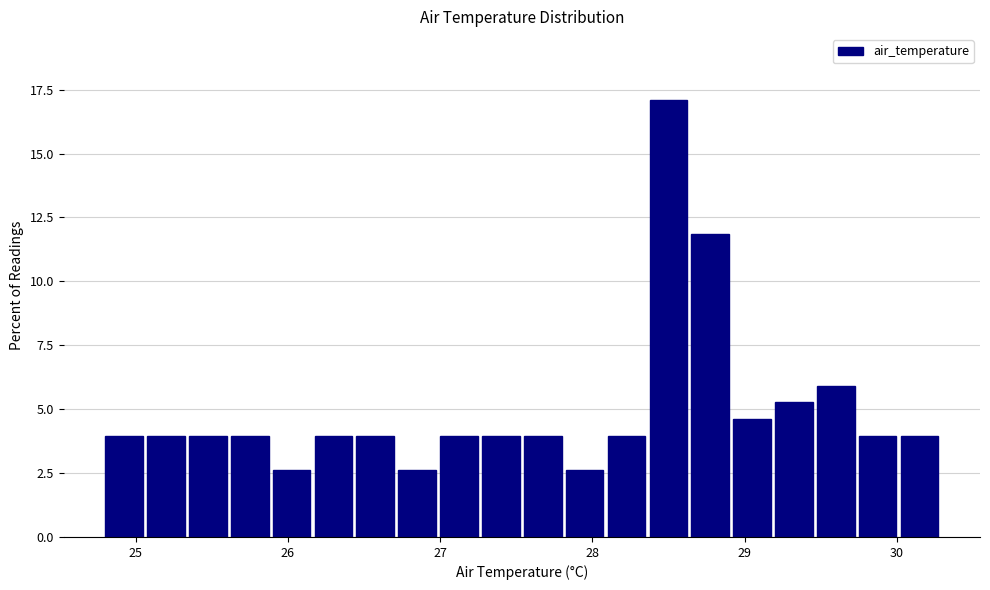

Read against the x-axis, roughly where is the centre of the tallest bar?

28.5